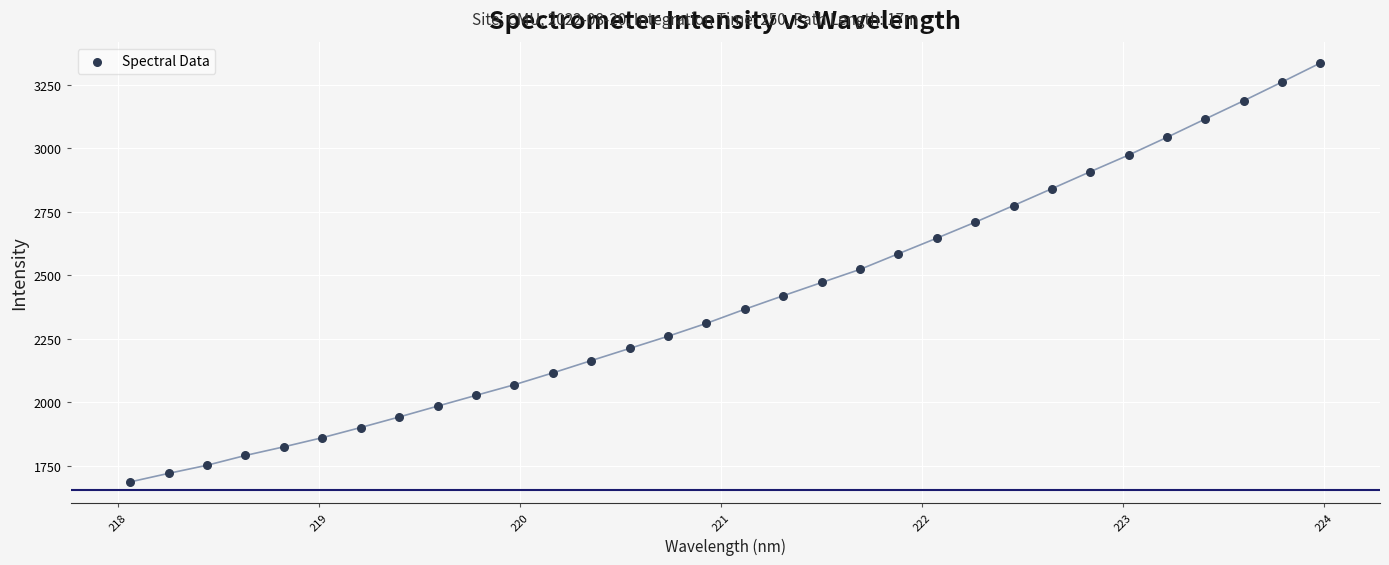

What is the range of X values (max minus min)?

5.9